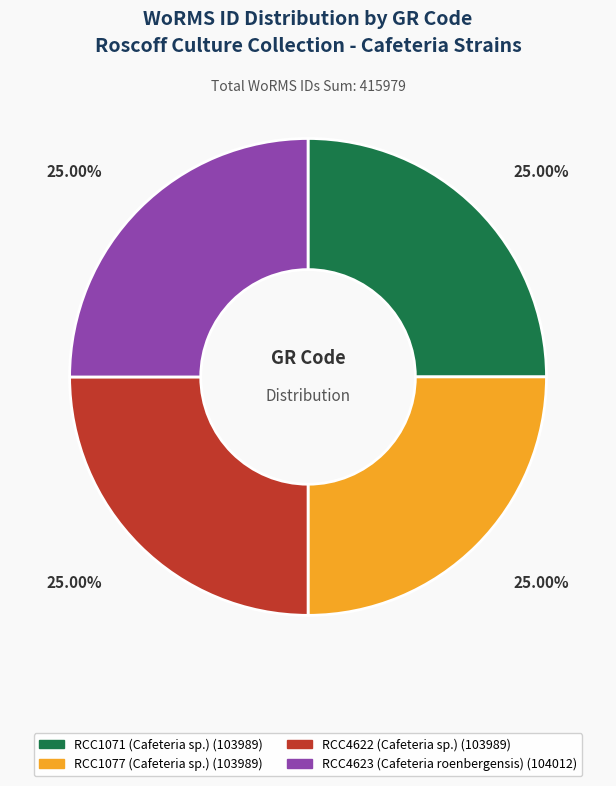

Is there any slice that represents more than half of the pie?

No